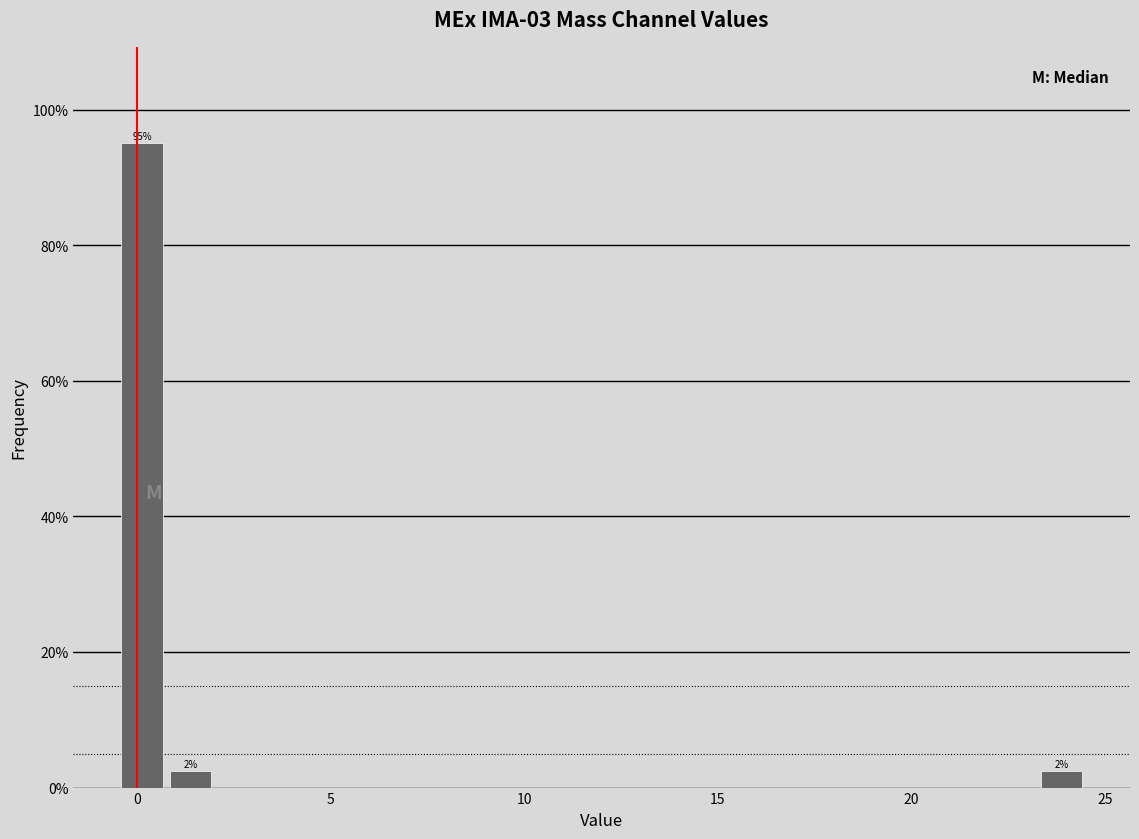

Around what value on the x-axis is the tallest bar? Give the approximate position of its centre, as read against the axis.

0.0